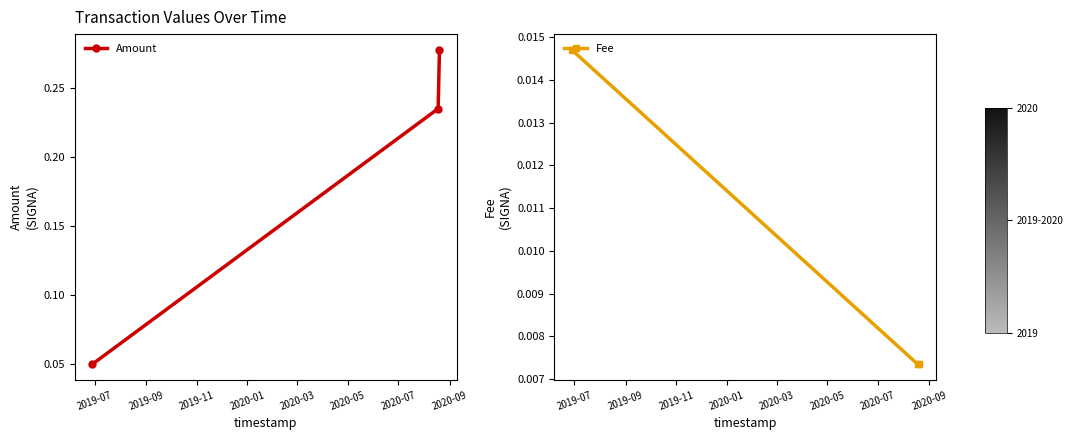

Is the value of Fee at 2019-07 greater than the value of Amount at 2019-11?

No